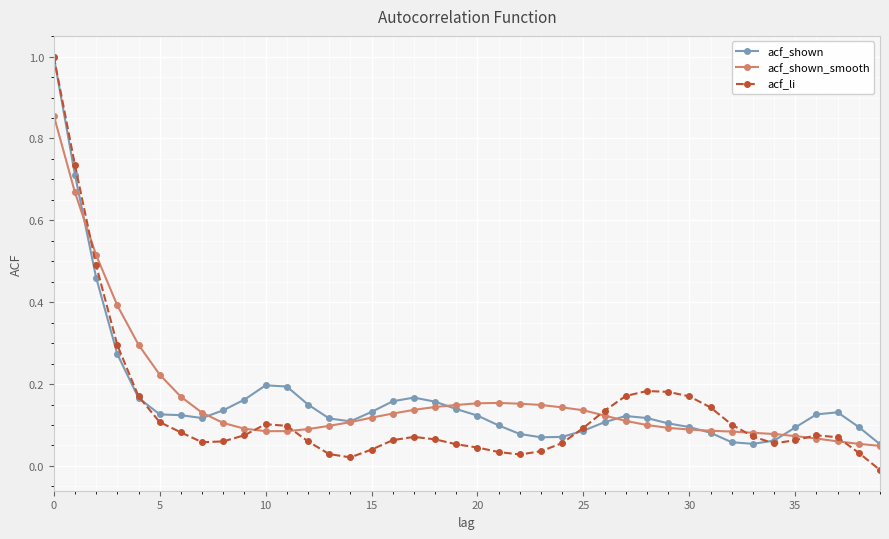

What is the greatest value displayed?

1.0